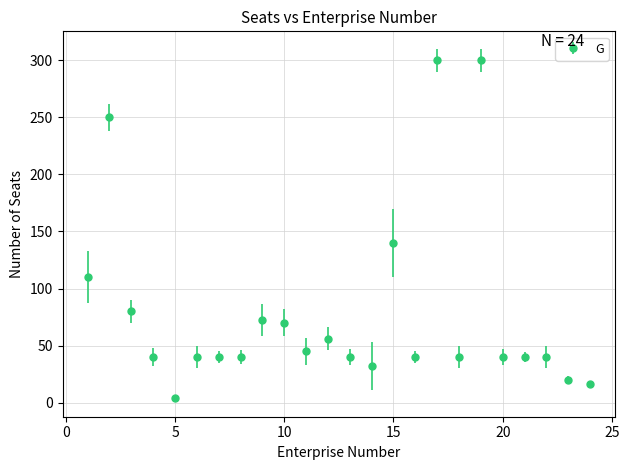

True or false: there are more than 2 points higher than both neighbors.

True